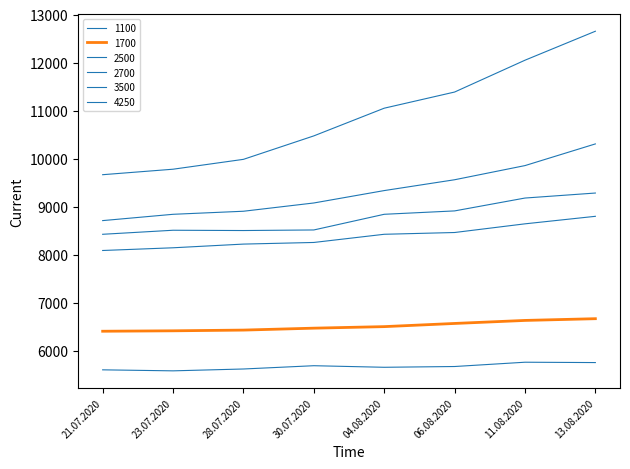

Does the chart have visible grid lines?

No